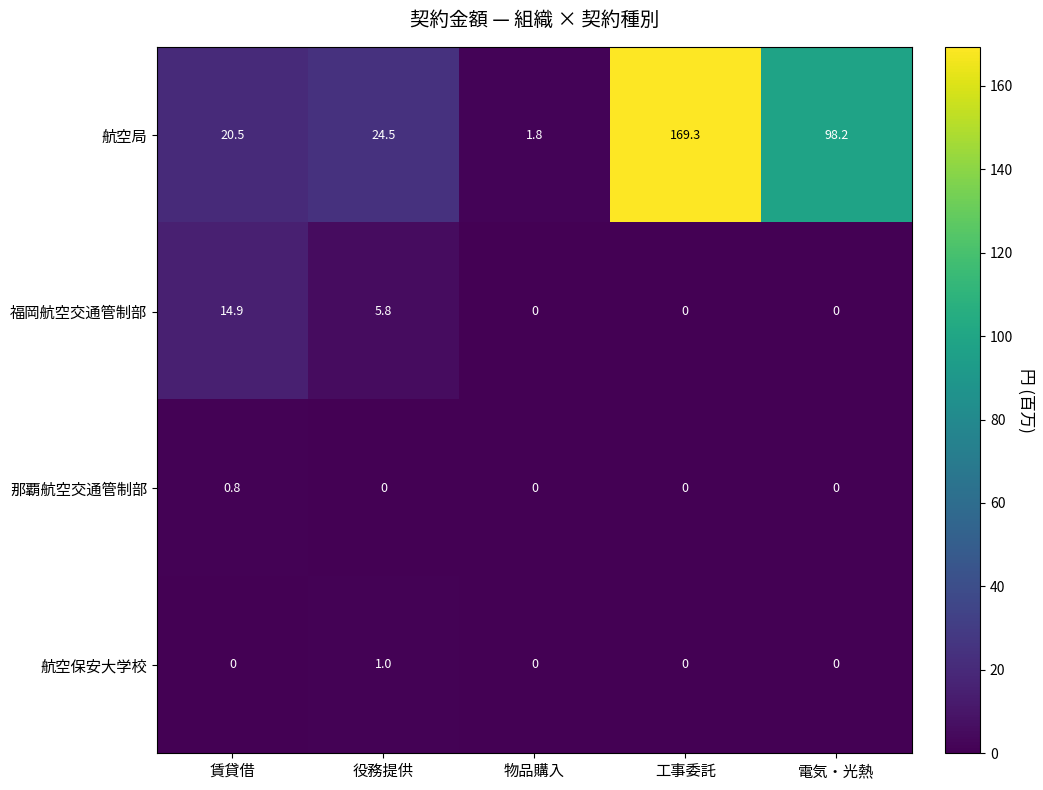

What is the total value across all series at 賃貸借?

36.2